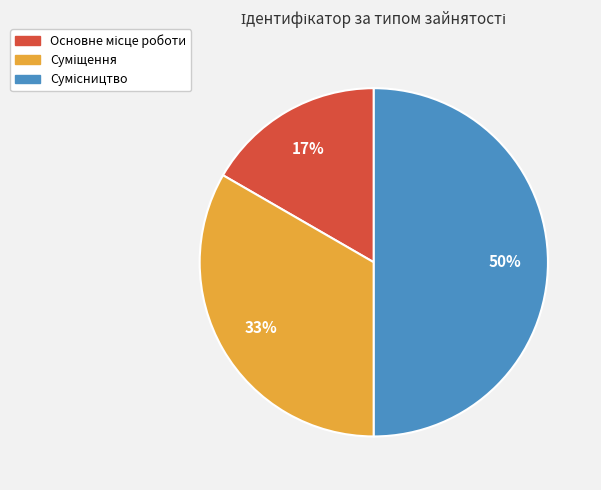

To the nearest percent, what is the difference between the largest and smallest slice percentages?

33%